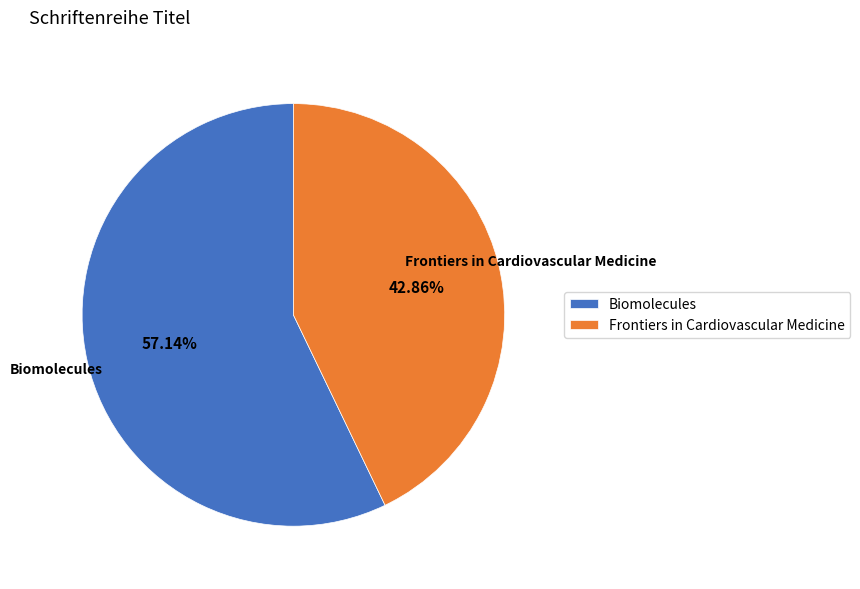

Between Frontiers in Cardiovascular Medicine and Biomolecules, which is larger?

Biomolecules